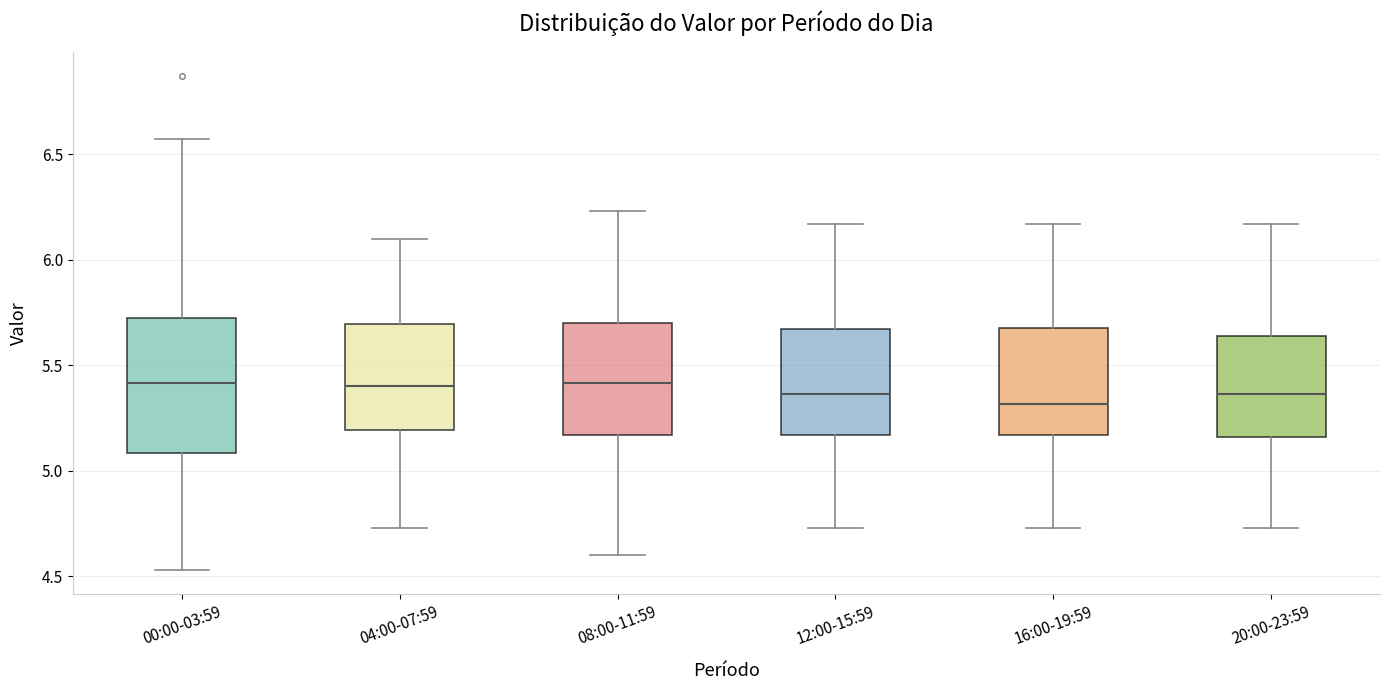

Reading left to right, transcribe this box plot: for each box, give where its median line is, the range the box spans, and where its two whiskers end, as read against the y-axis. The values are not printed on the chart, so give them approximately, as read against the axis.

00:00-03:59: median 5.40, box 5.10 to 5.75, whiskers 4.55 to 6.55
04:00-07:59: median 5.40, box 5.20 to 5.70, whiskers 4.75 to 6.10
08:00-11:59: median 5.40, box 5.15 to 5.70, whiskers 4.60 to 6.25
12:00-15:59: median 5.35, box 5.15 to 5.65, whiskers 4.75 to 6.15
16:00-19:59: median 5.30, box 5.15 to 5.70, whiskers 4.75 to 6.15
20:00-23:59: median 5.35, box 5.15 to 5.65, whiskers 4.75 to 6.15